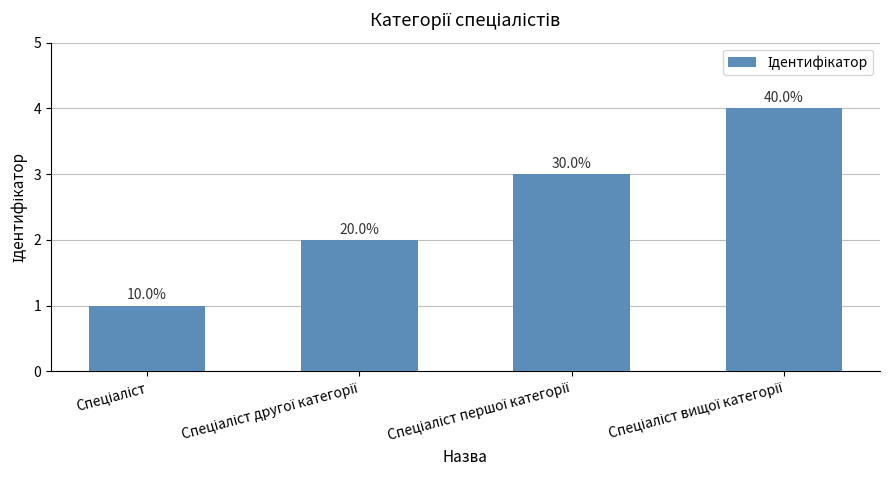

What is the label of the 1st bar from the right?

Спеціаліст вищої категорії